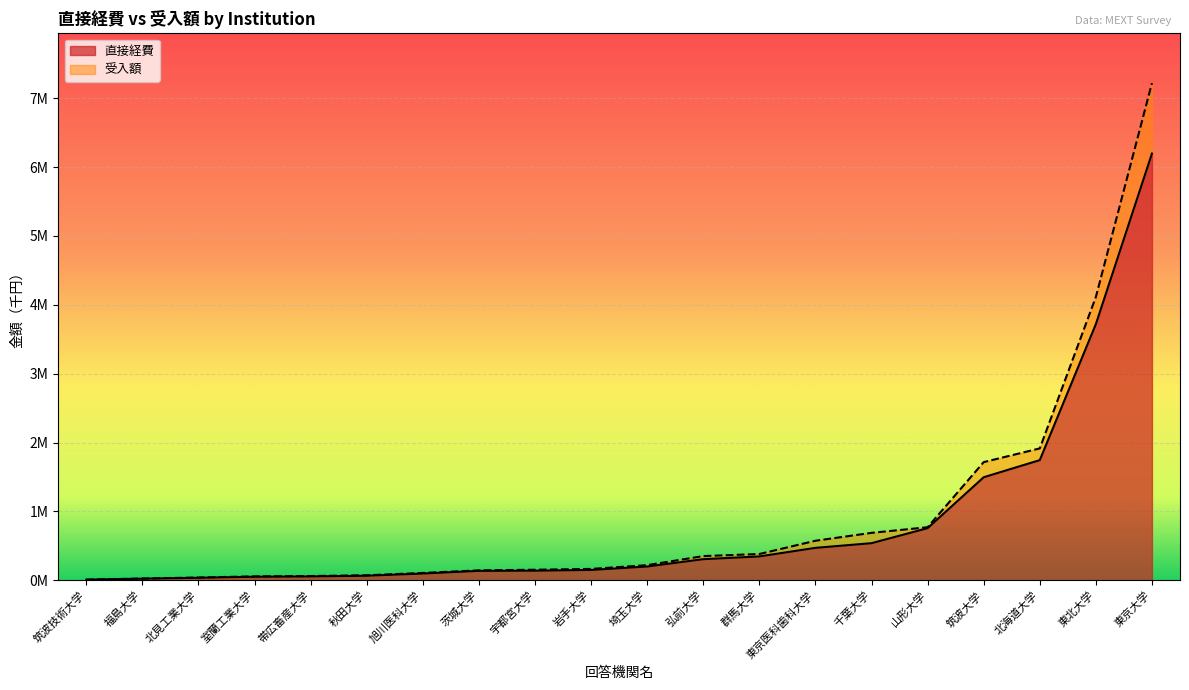

At which label does 受入額 reach its minimum?

筑波技術大学